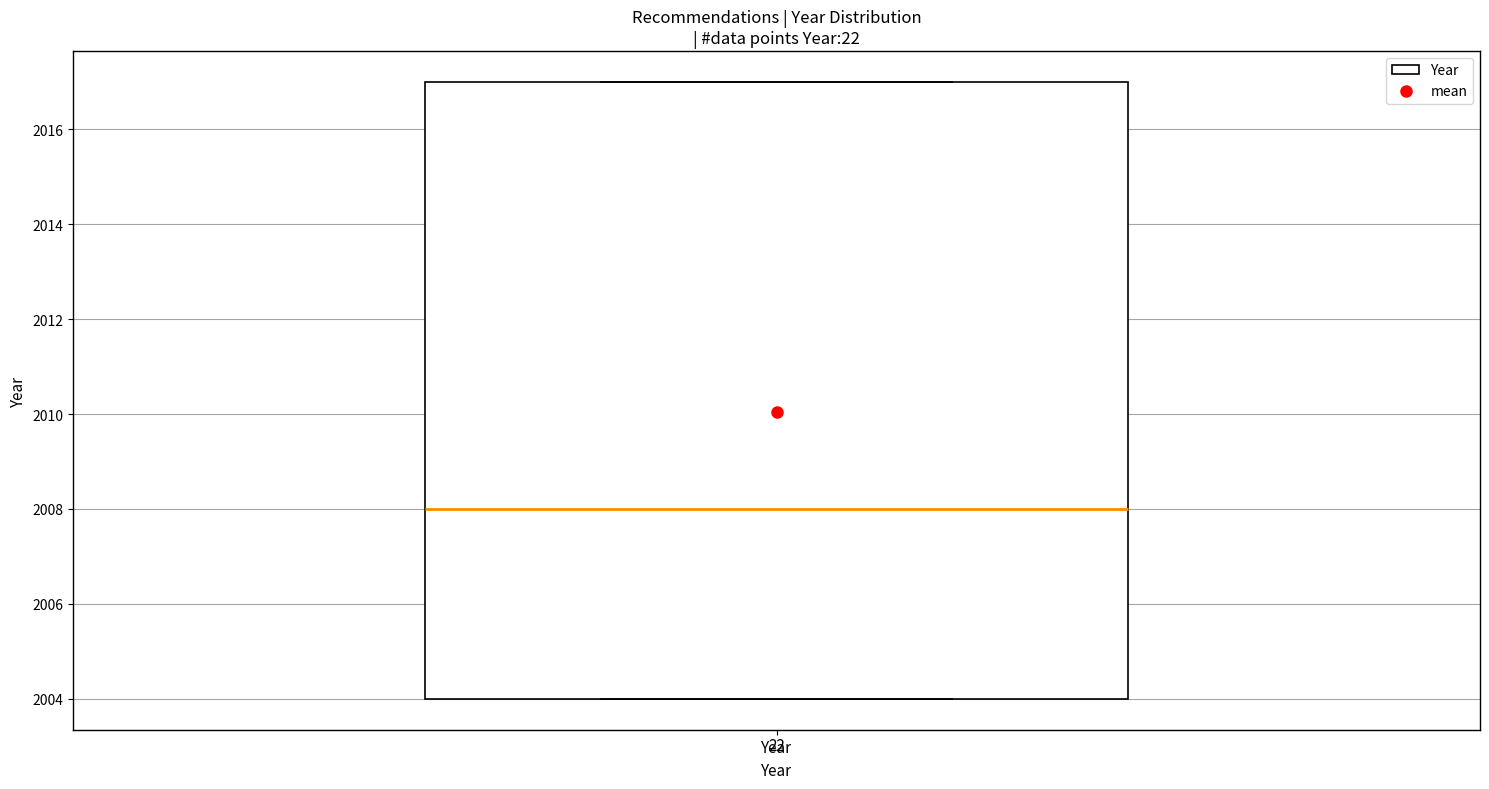

Read this box plot against the y-axis: the position of the median line, the range covered by the box, and the ends of both whiskers. The values are not printed on the chart, so give them approximately, as read against the axis.

median 2008, box 2004 to 2017, whiskers 2004 to 2017